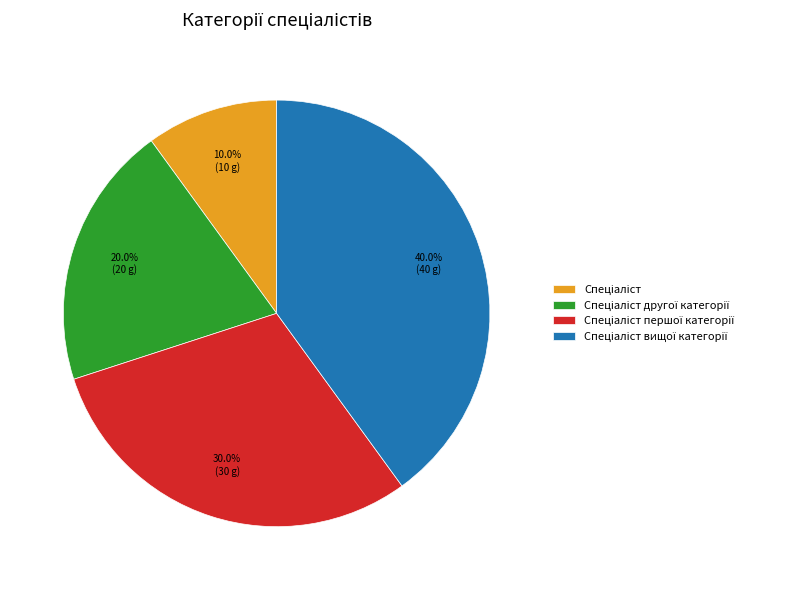

To the nearest percent, what is the difference between the largest and smallest slice percentages?

30%